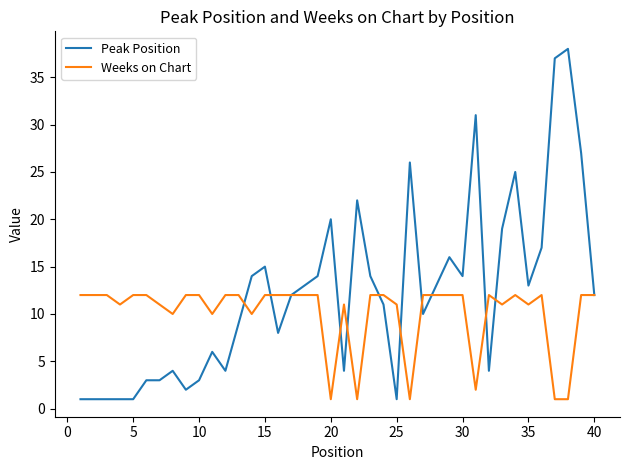

Which series has the widest spread of values?

Peak Position